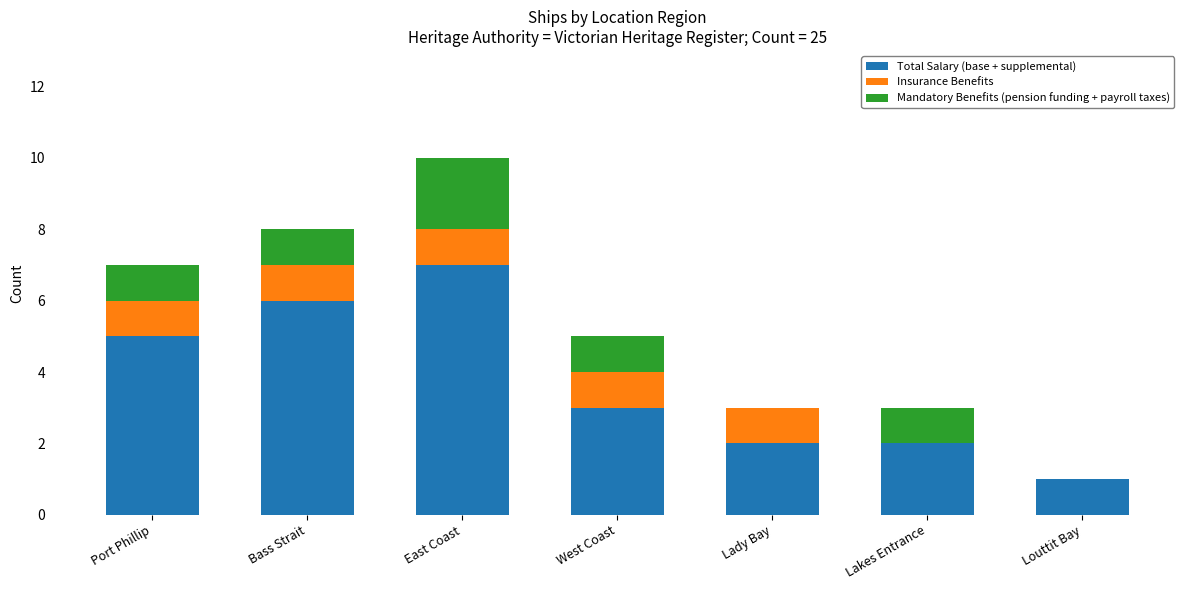

At which category is the sum across all series the highest?

East Coast